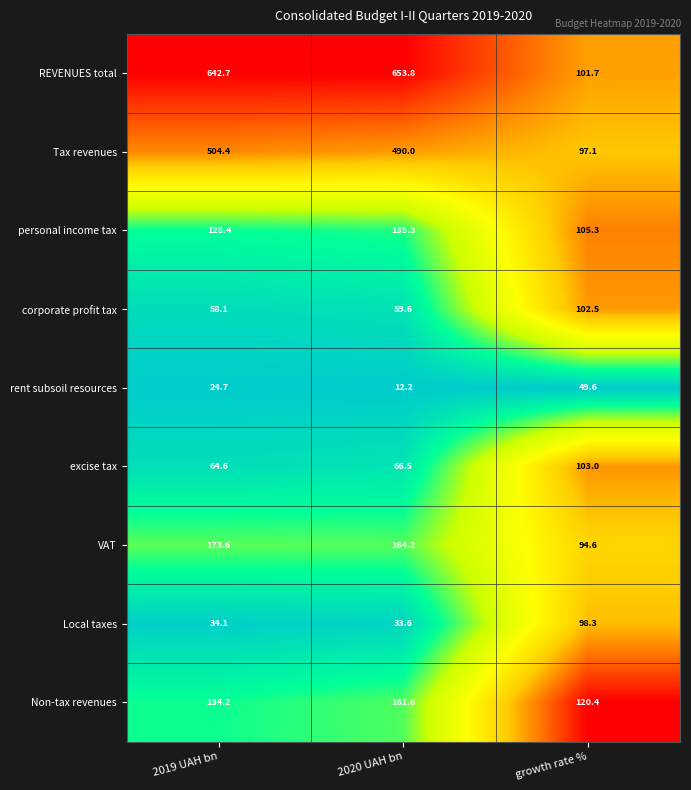

The VAT series shows 97.6 at 2019 UAH bn. True or false?

False